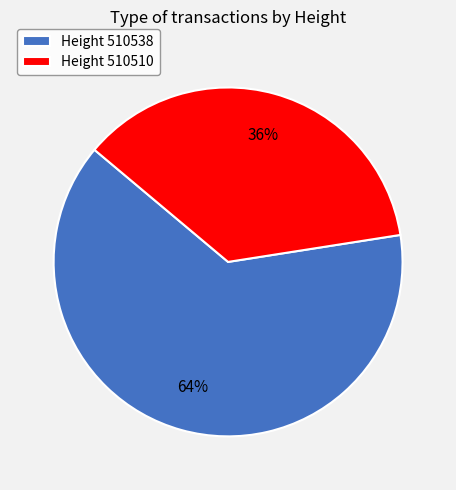

Rank the categories by value from highest to lowest.

Height 510538, Height 510510